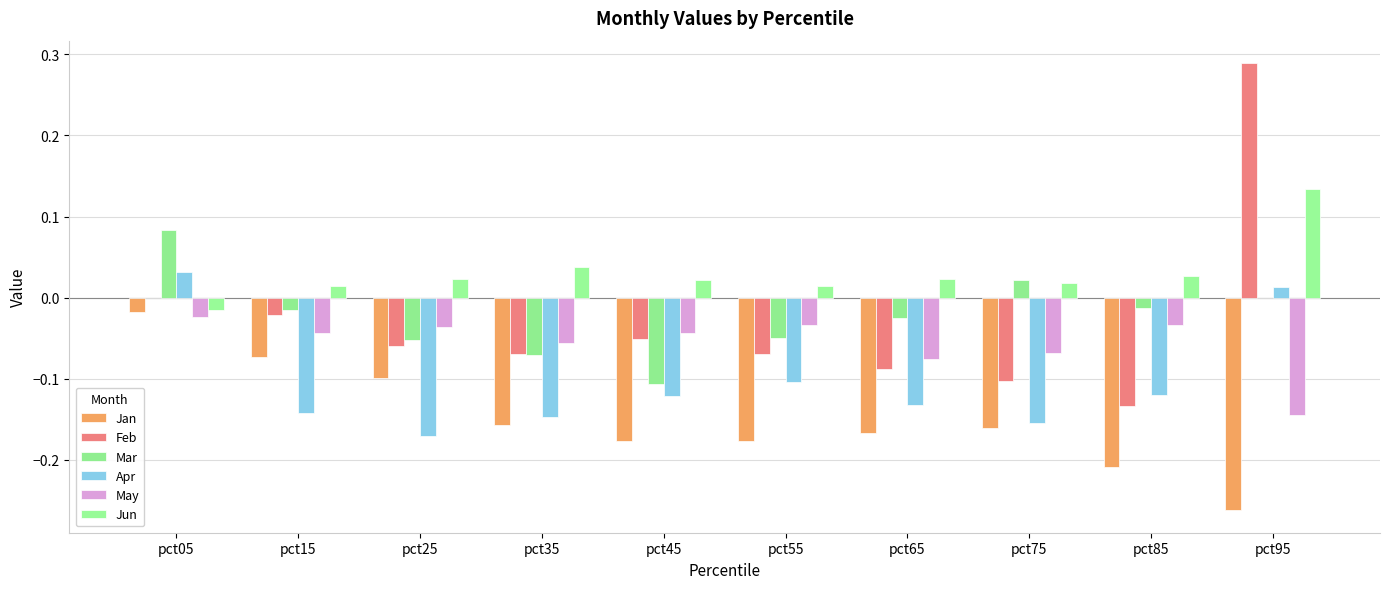

What is the total value across all series at pct45?

-0.5